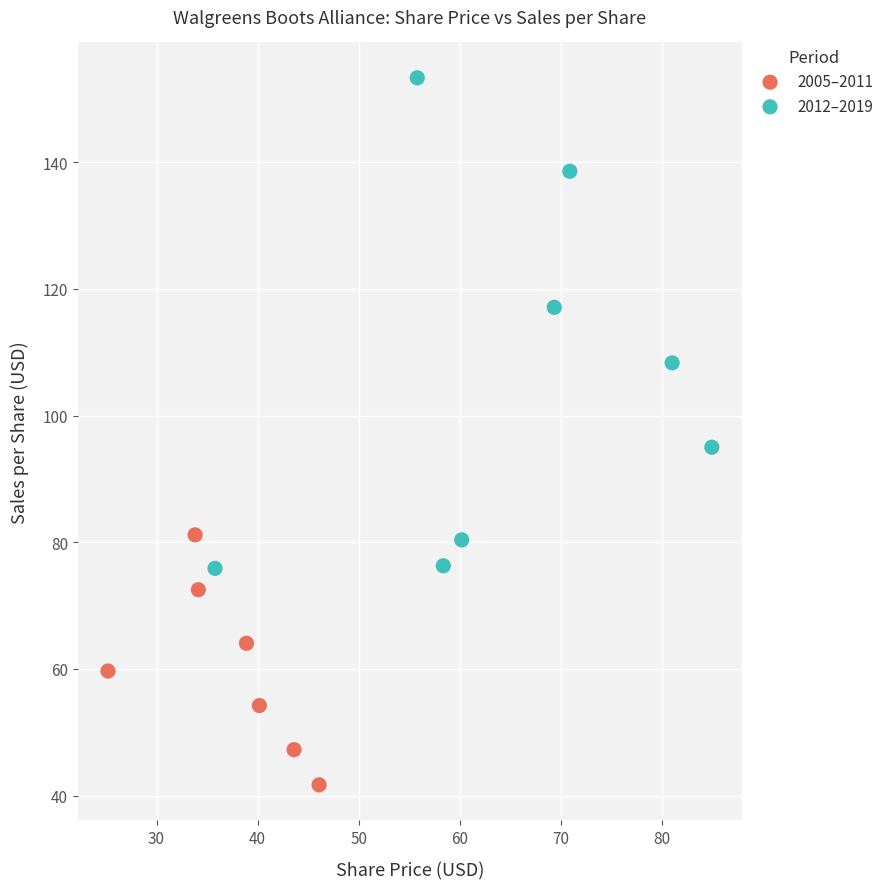

Which series has the widest spread of Y values?

2012–2019